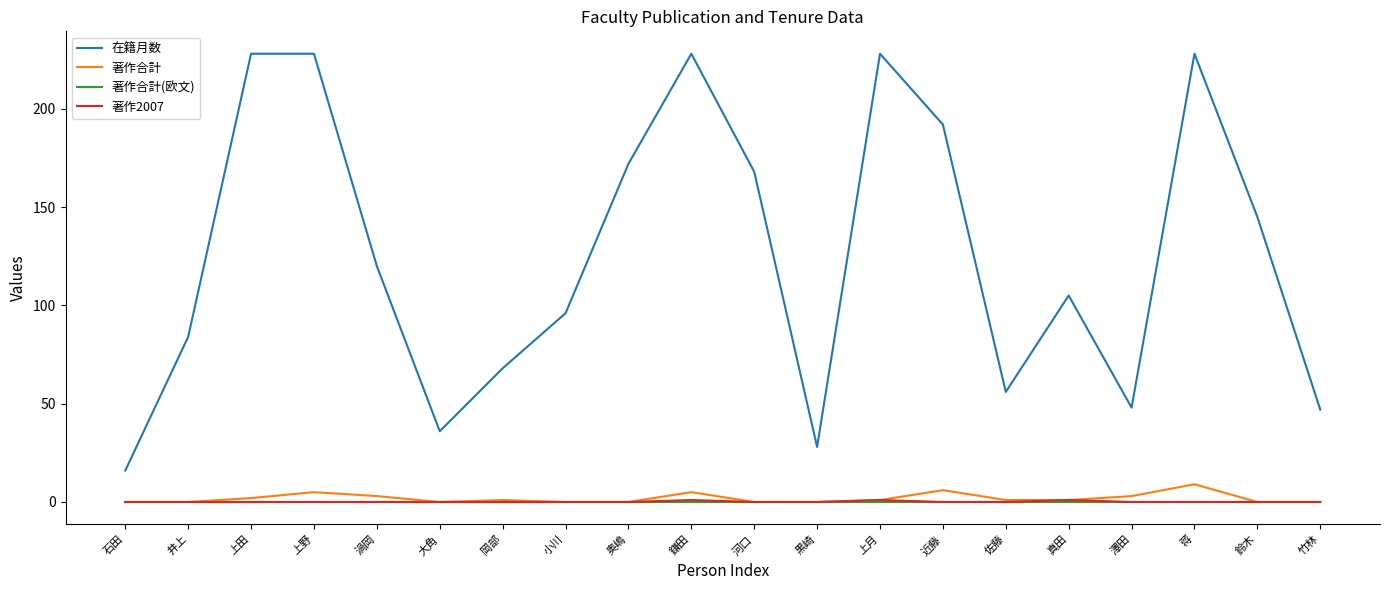

True or false: 著作2007 has a value of 0 at 岡部.

True